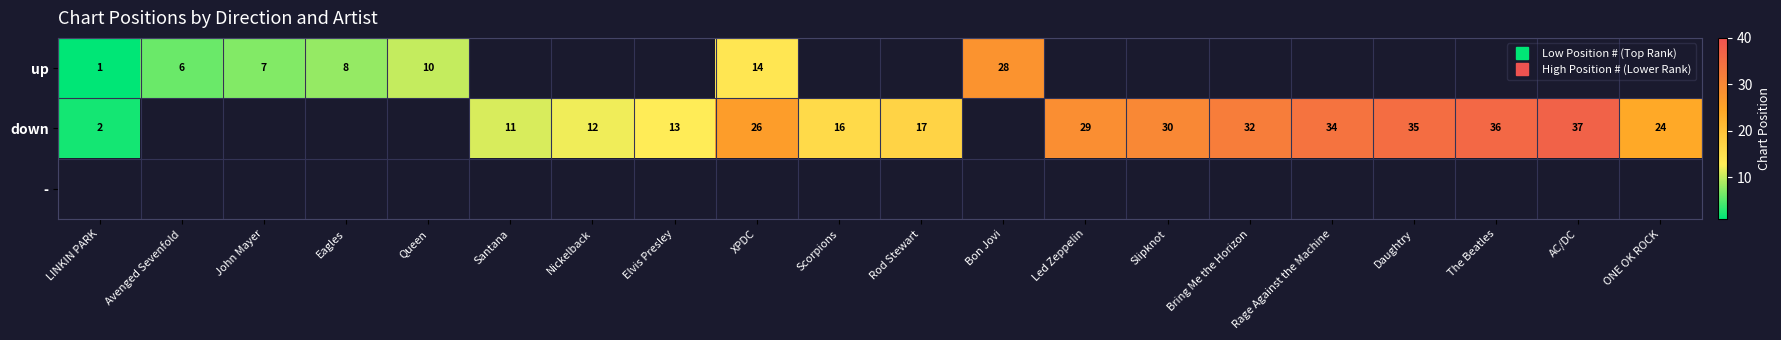

The value of down at Scorpions is 16.0. True or false?

True